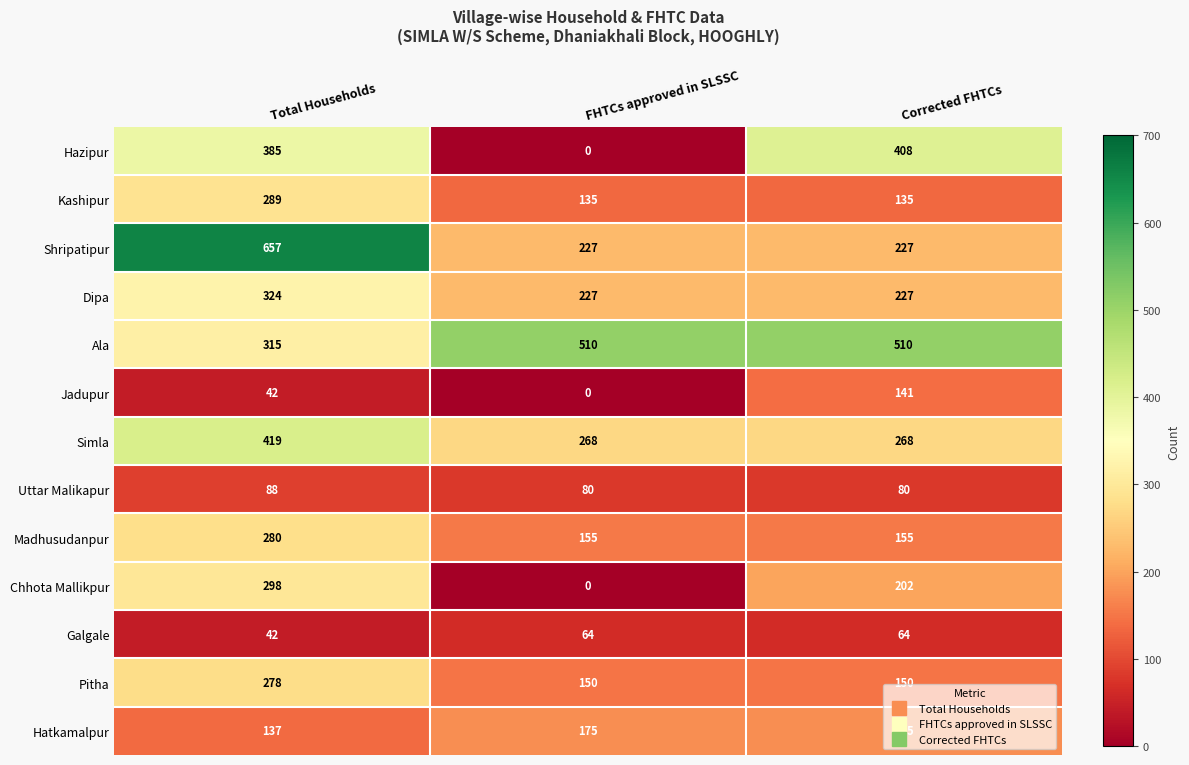

What is the difference between the maximum and minimum values in the Ala series?

195